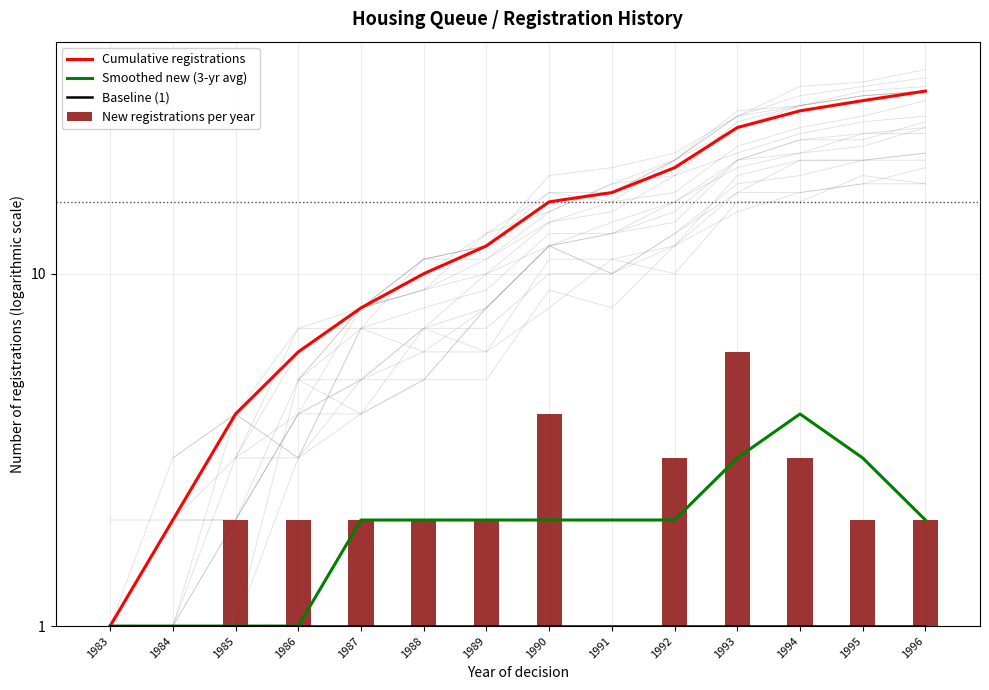

Reading left to right, extract all data points from this chart.

Cumulative registrations: 1983=1	1984=2	1985=4	1986=6	1987=8	1988=10	1989=12	1990=16	1991=17	1992=20	1993=26	1994=29	1995=31	1996=33
Smoothed new (3-yr avg): 1983=1	1984=1	1985=1	1986=1	1987=2	1988=2	1989=2	1990=2	1991=2	1992=2	1993=3	1994=4	1995=3	1996=2
Baseline (1): 1983=1	1984=1	1985=1	1986=1	1987=1	1988=1	1989=1	1990=1	1991=1	1992=1	1993=1	1994=1	1995=1	1996=1
New registrations per year: 1983=1	1984=1	1985=2	1986=2	1987=2	1988=2	1989=2	1990=4	1991=1	1992=3	1993=6	1994=3	1995=2	1996=2